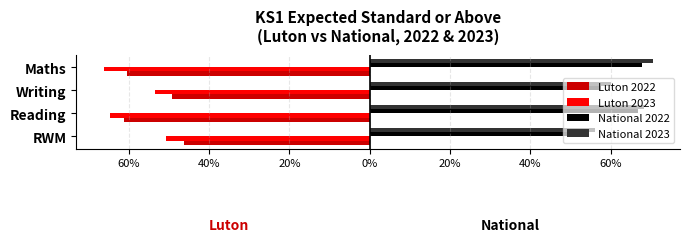

What are all the series names shown in the legend?

Luton 2022, Luton 2023, National 2022, National 2023